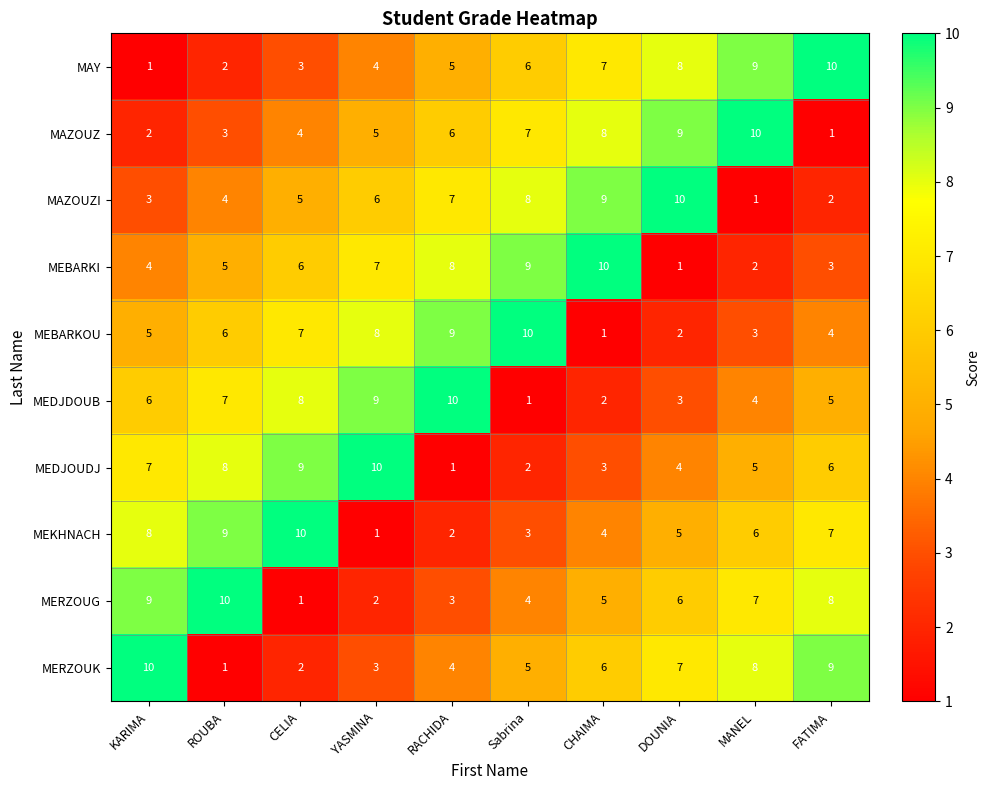

How many distinct data groups are displayed?

10